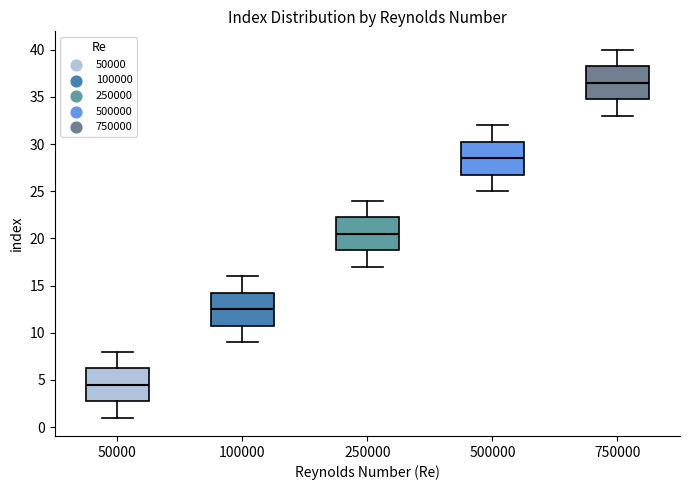

Reading left to right, read every box against the y-axis: the position of its median line, the range the box covers, and the ends of its whiskers. The values are not printed on the chart, so give them approximately, as read against the axis.

50000: median 4.5, box 3.0 to 6.5, whiskers 1.0 to 8.0
100000: median 12.5, box 11.0 to 14.5, whiskers 9.0 to 16.0
250000: median 20.5, box 19.0 to 22.5, whiskers 17.0 to 24.0
500000: median 28.5, box 27.0 to 30.5, whiskers 25.0 to 32.0
750000: median 36.5, box 35.0 to 38.5, whiskers 33.0 to 40.0